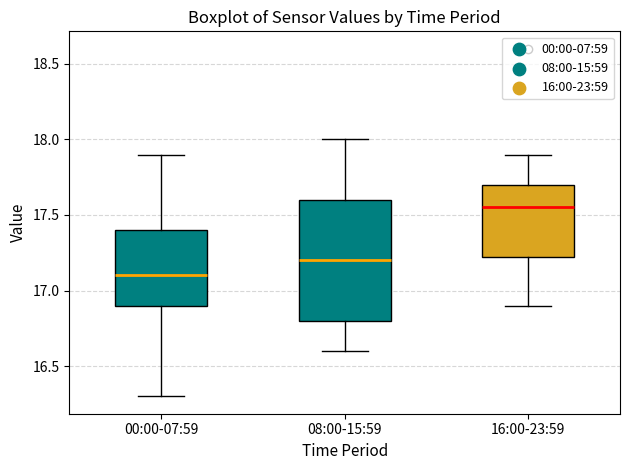

Reading left to right, transcribe this box plot: for each box, give where its median line is, the range the box spans, and where its two whiskers end, as read against the y-axis. The values are not printed on the chart, so give them approximately, as read against the axis.

00:00-07:59: median 17.10, box 16.90 to 17.40, whiskers 16.30 to 17.90
08:00-15:59: median 17.20, box 16.80 to 17.60, whiskers 16.60 to 18.00
16:00-23:59: median 17.55, box 17.25 to 17.70, whiskers 16.90 to 17.90